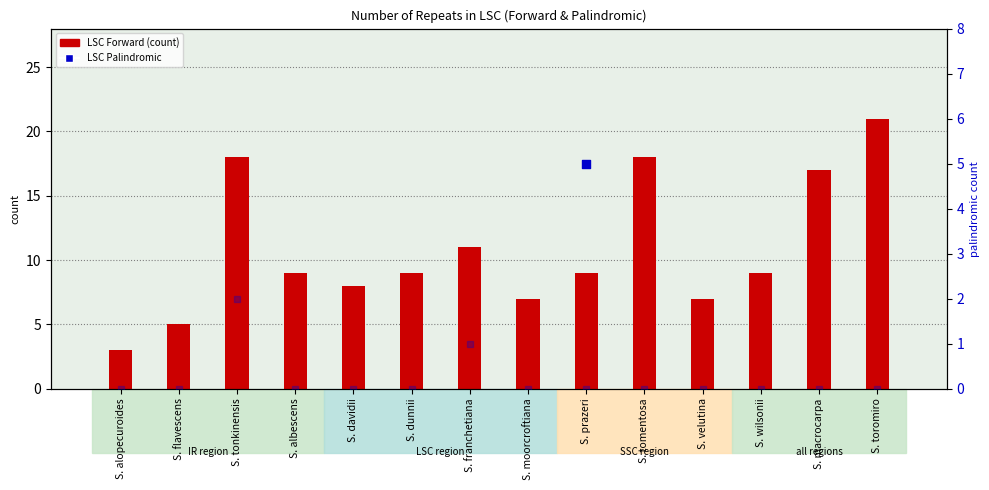

Which series contains the highest Y value?

LSC Forward